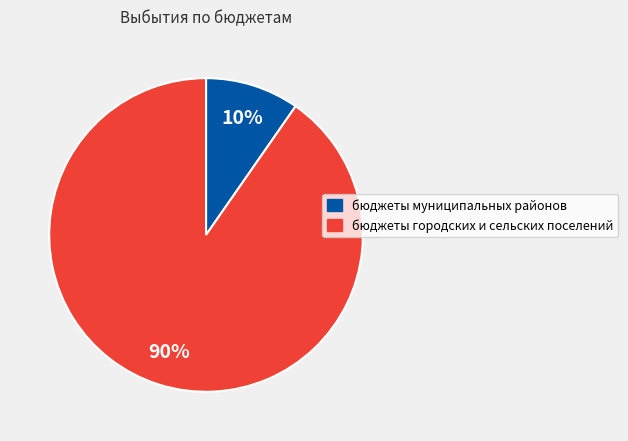

Between бюджеты муниципальных районов and бюджеты городских и сельских поселений, which is larger?

бюджеты городских и сельских поселений